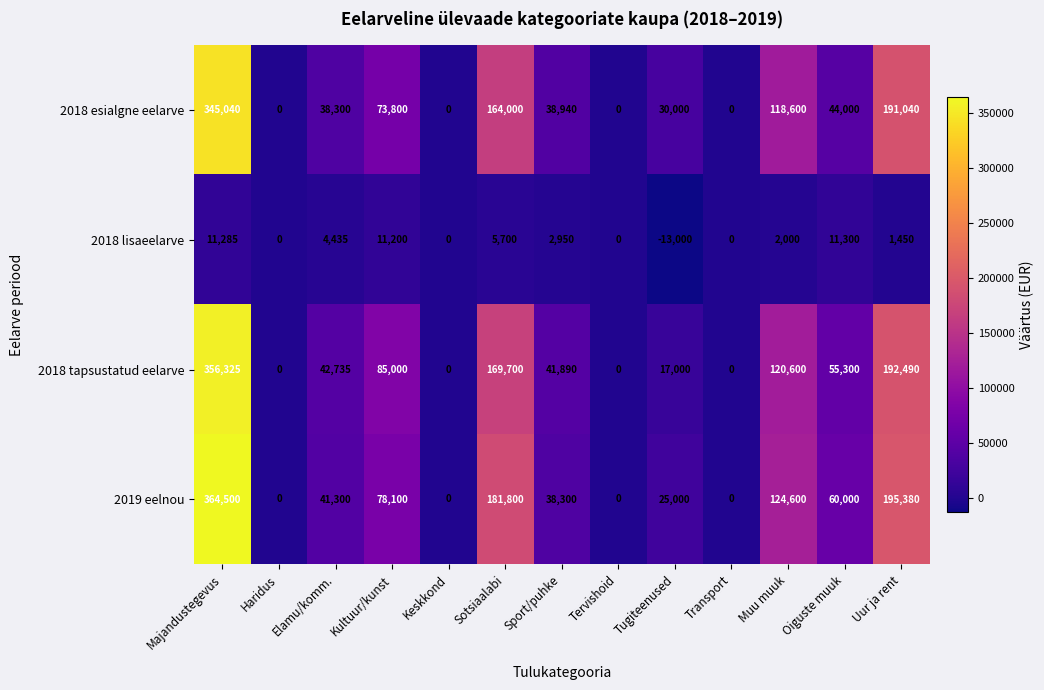

At Uur ja rent, list the series in order from smallest to largest.

2018 lisaeelarve, 2018 esialgne eelarve, 2018 tapsustatud eelarve, 2019 eelnou